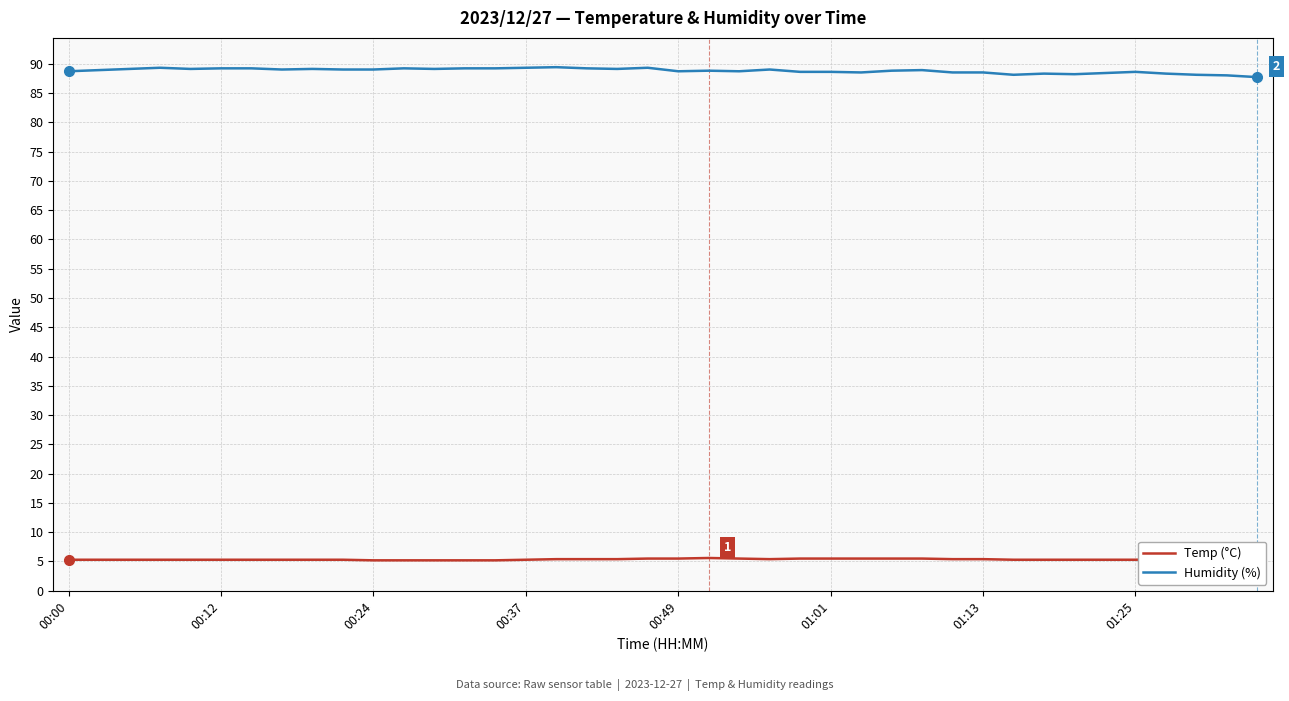

True or false: Temp (°C) and Humidity (%) intersect in this chart.

False